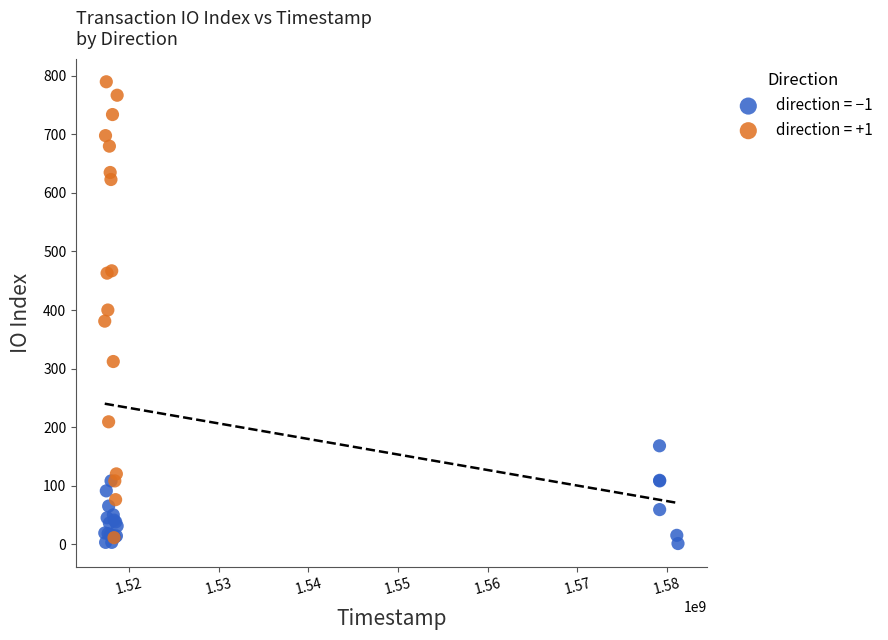

Which series has the largest Y range (max minus min)?

direction = +1